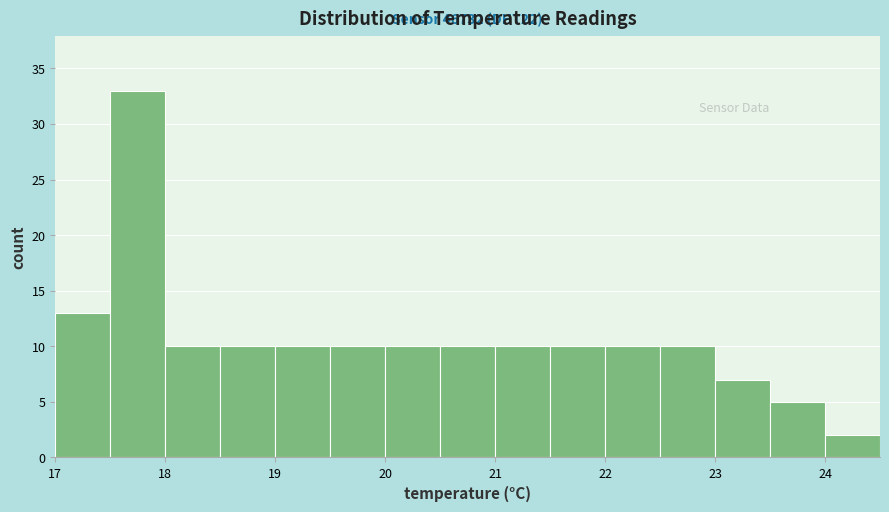

Over which range of the x-axis is the bar tallest?

17.5 to 18.0